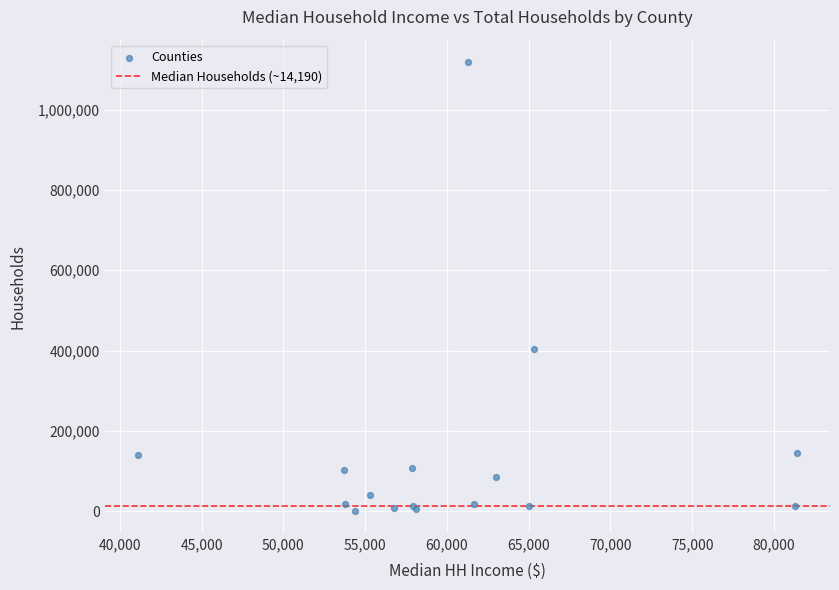

What Y value in the scatter plot is closest to 560034?

403547